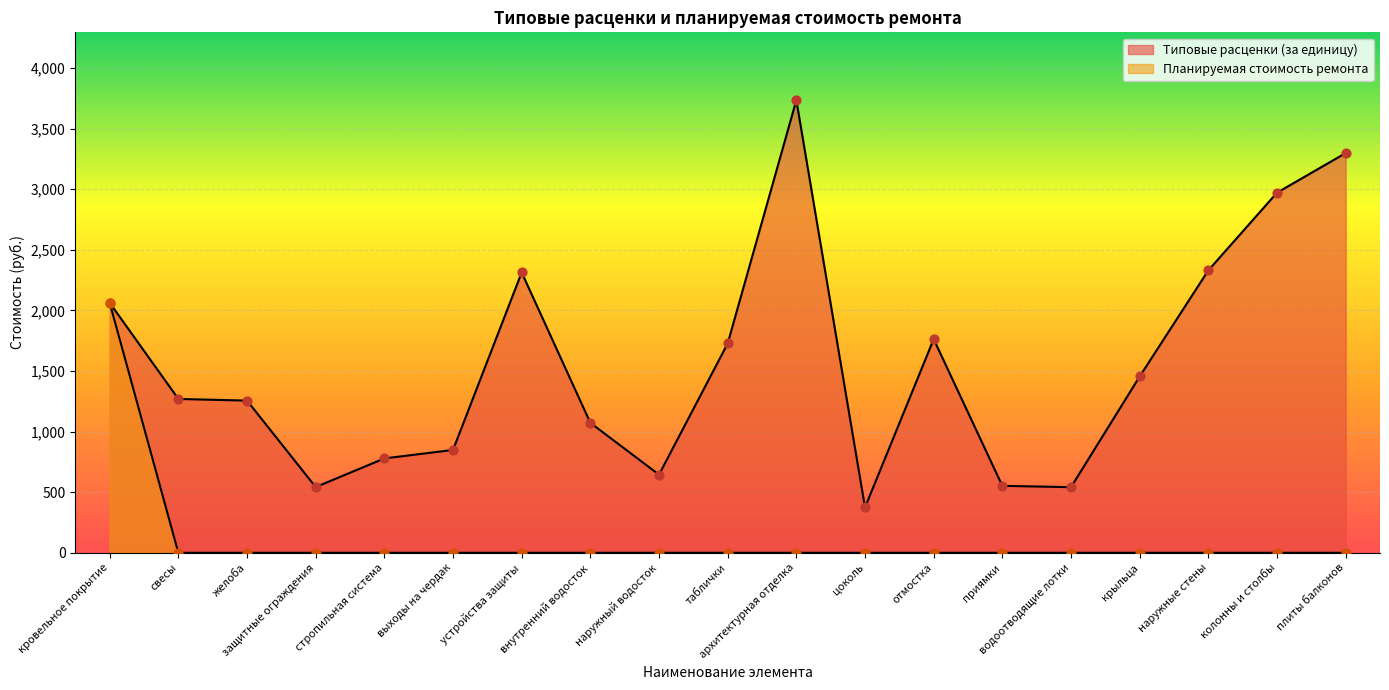

At which category is the sum across all series the highest?

кровельное покрытие